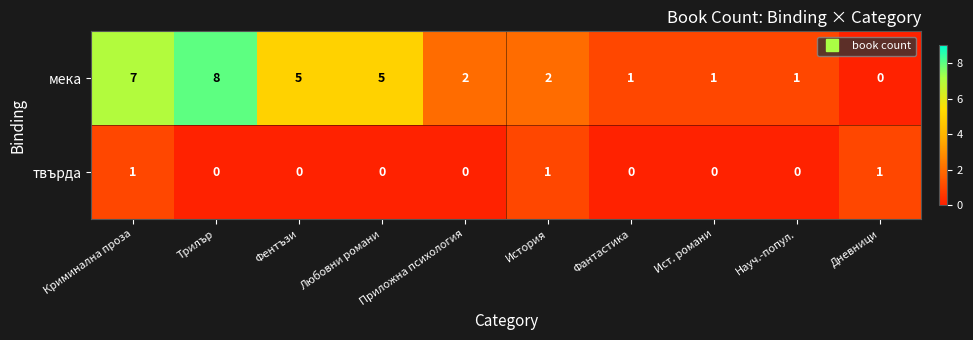

How many data points does each series have?

10